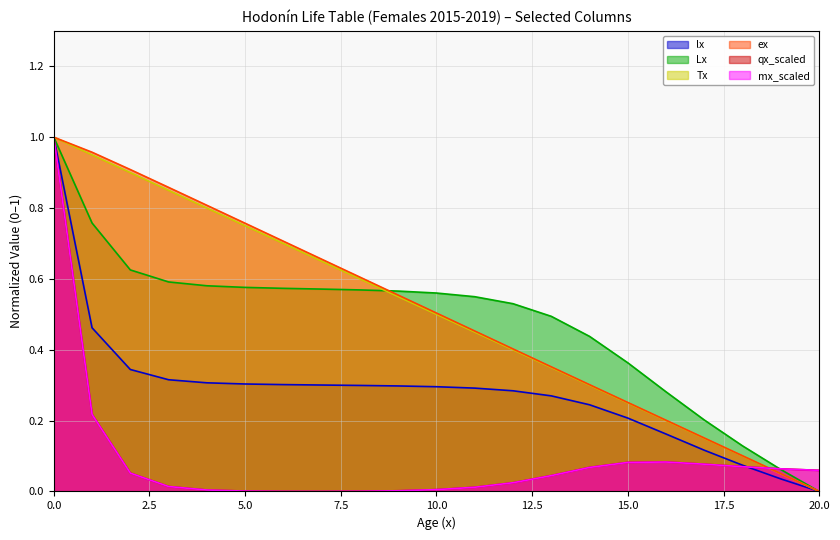

What is the difference between the maximum and minimum values in the qx_scaled series?

1.0